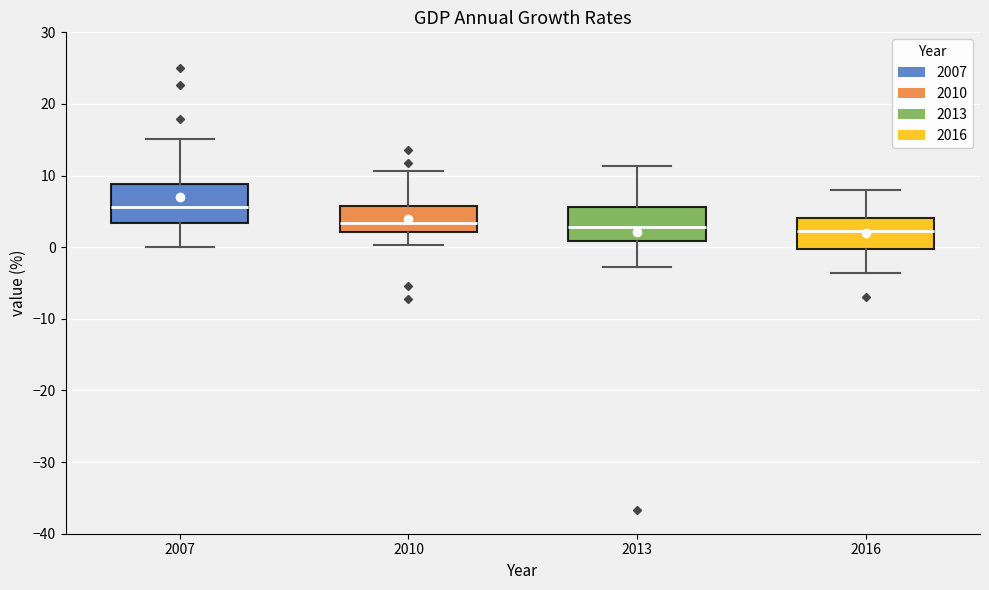

Where does the median line of the box at x = 2010 sit on the y-axis? The values are not printed on the chart, so give them approximately, as read against the axis.

3